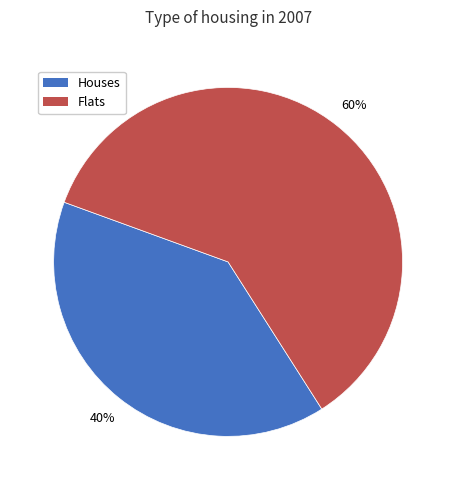

Does any single category account for the majority?

Yes